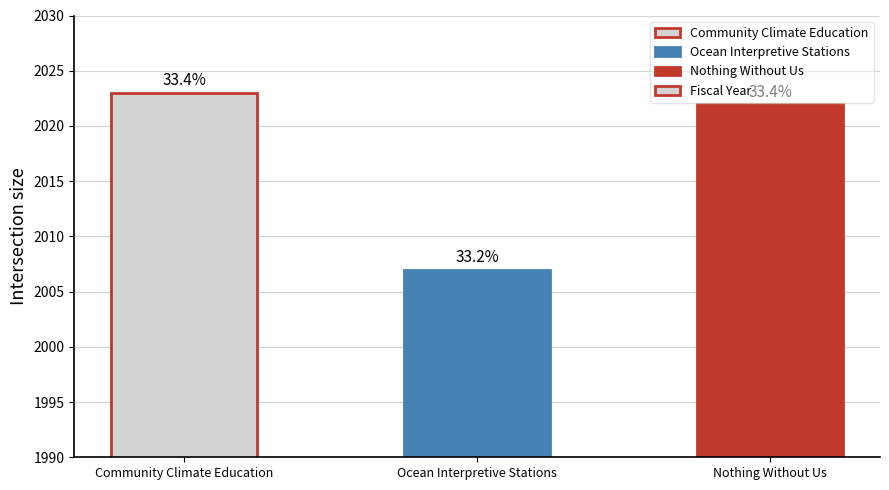

True or false: the data shows 575 at Community Climate Education.

False